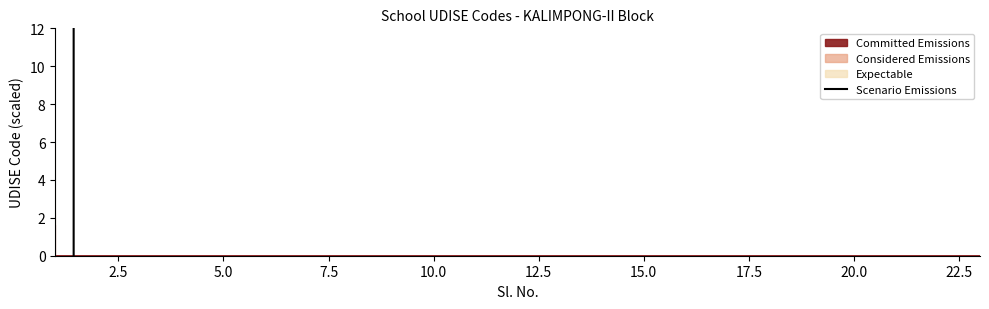

Is this an area chart (filled region under the line)?

No